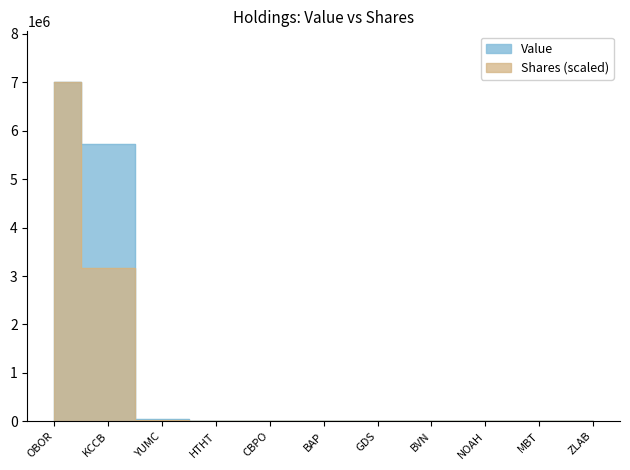

Between CBPO and GDS, which series saw the biggest shift?

shares